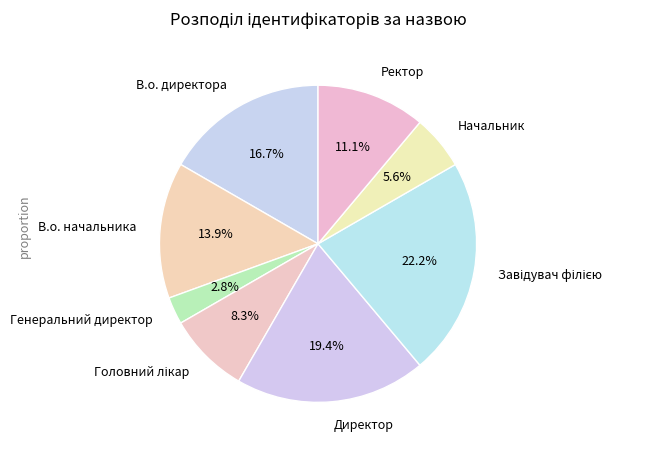

Which category has the smallest portion of the pie?

Генеральний директор